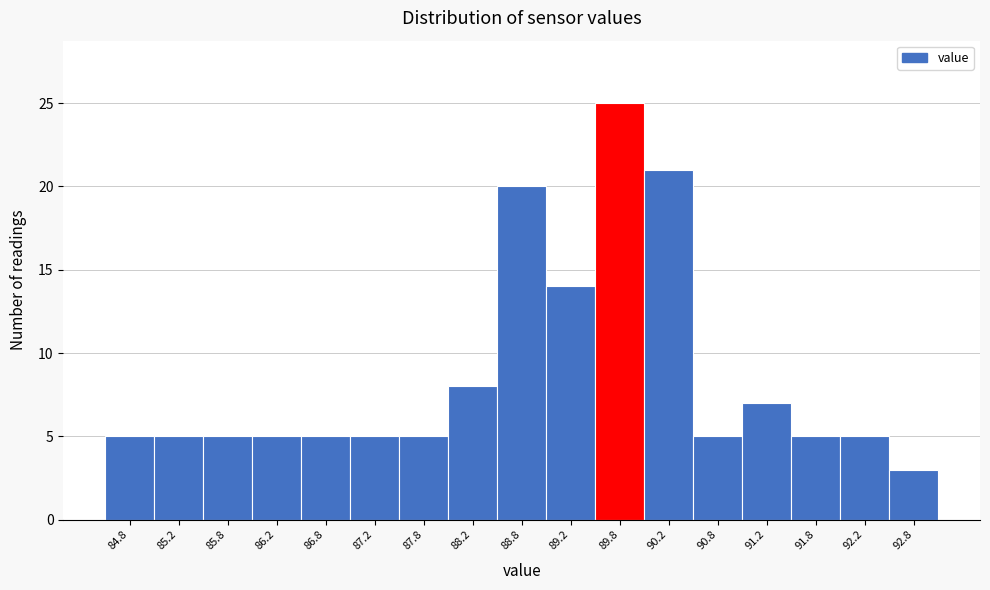

Reading right to left, extract all data points from this chart.

92.8=3	92.2=5	91.8=5	91.2=7	90.8=5	90.2=21	89.8=25	89.2=14	88.8=20	88.2=8	87.8=5	87.2=5	86.8=5	86.2=5	85.8=5	85.2=5	84.8=5